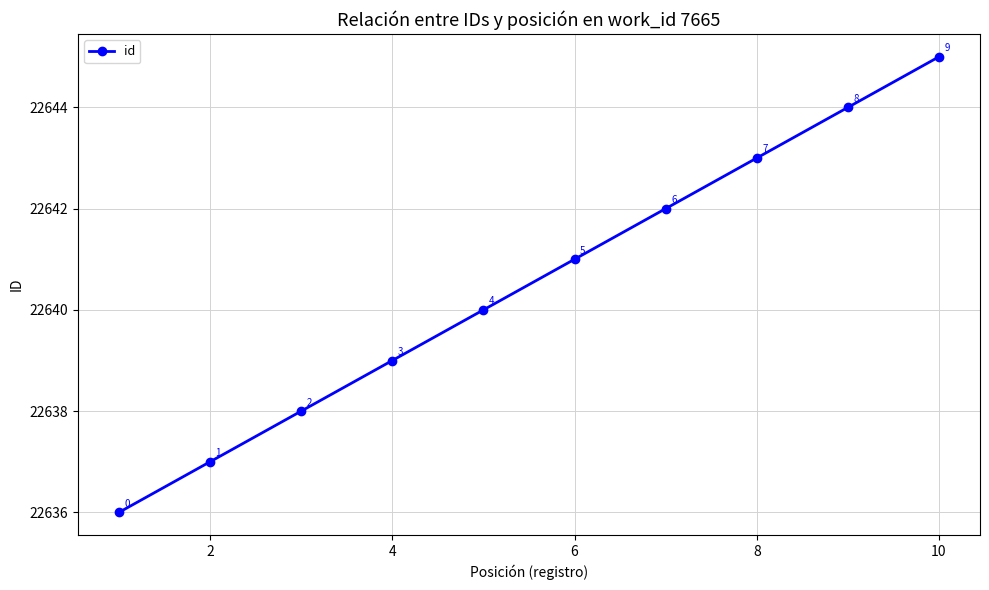

What is the value of the 2nd point from the left?

22637